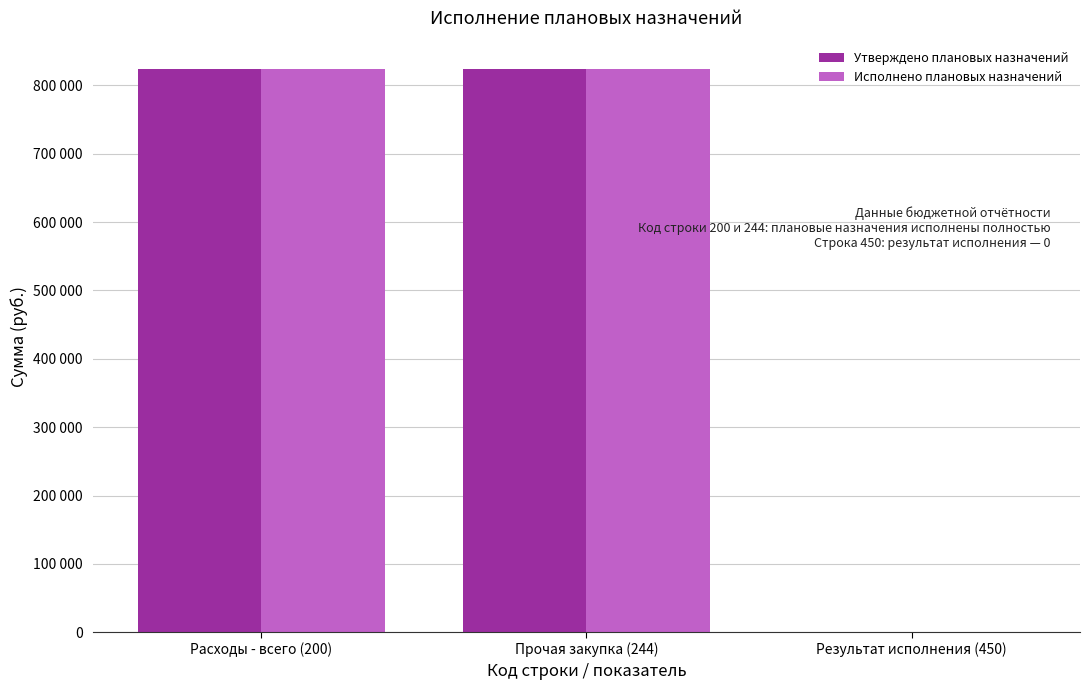

Are the bars grouped side by side (vs. stacked)?

Yes